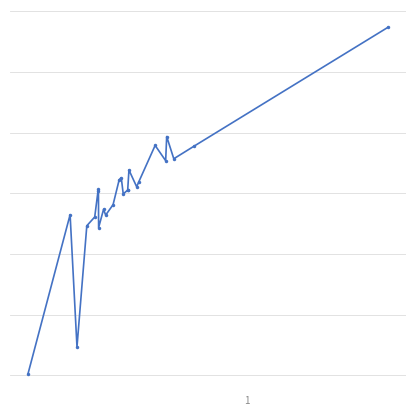

What is the average value?

24912